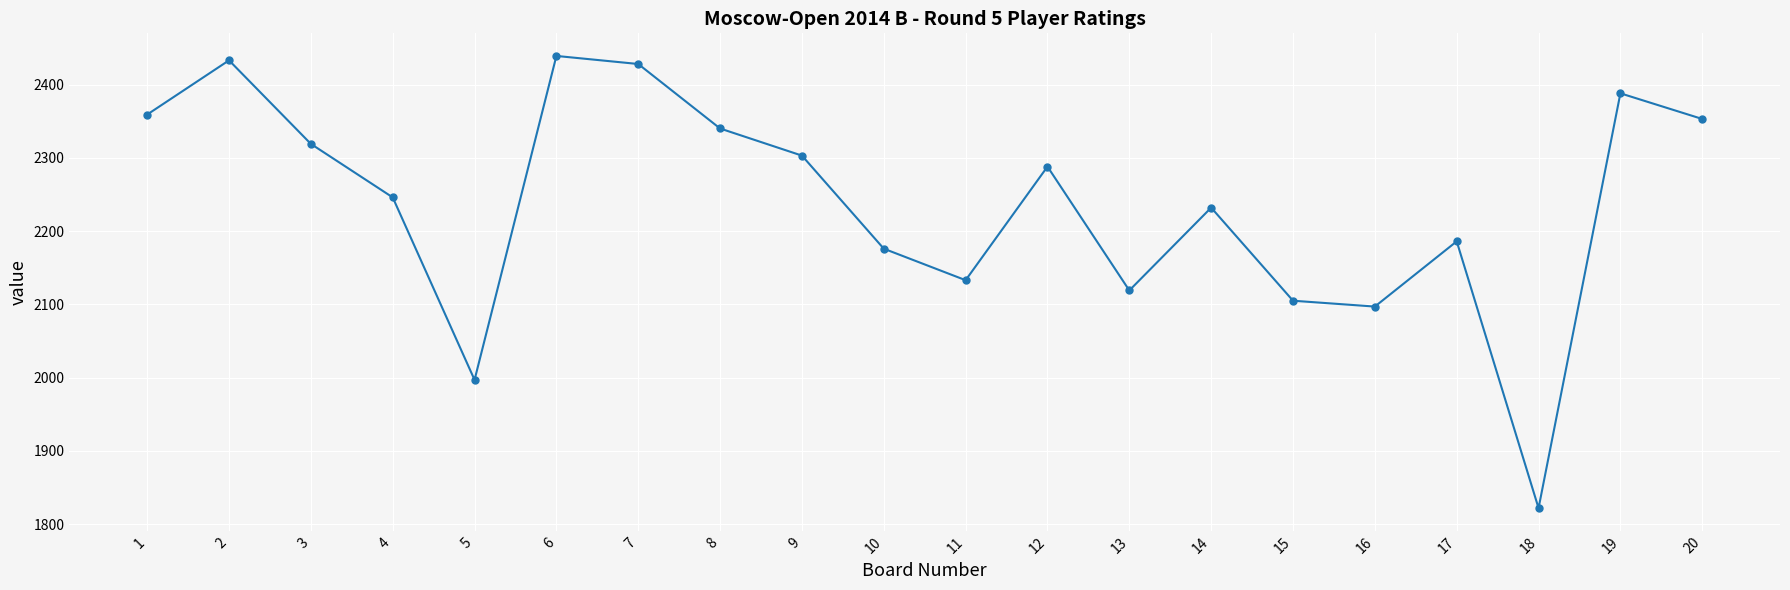

What is the sum of the values at 5 and 6?

4436